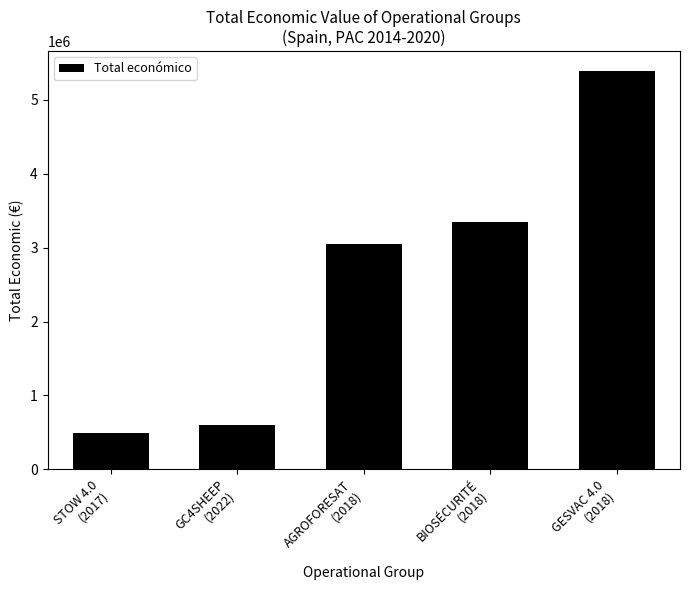

How many series are shown in this chart?

1